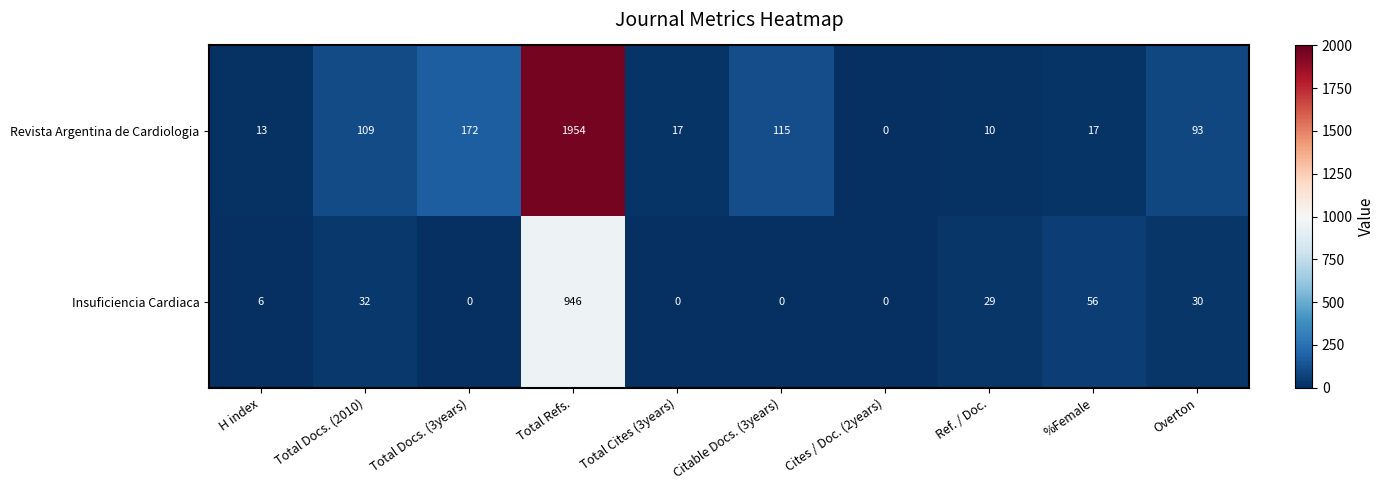

What is the greatest value displayed?

1954